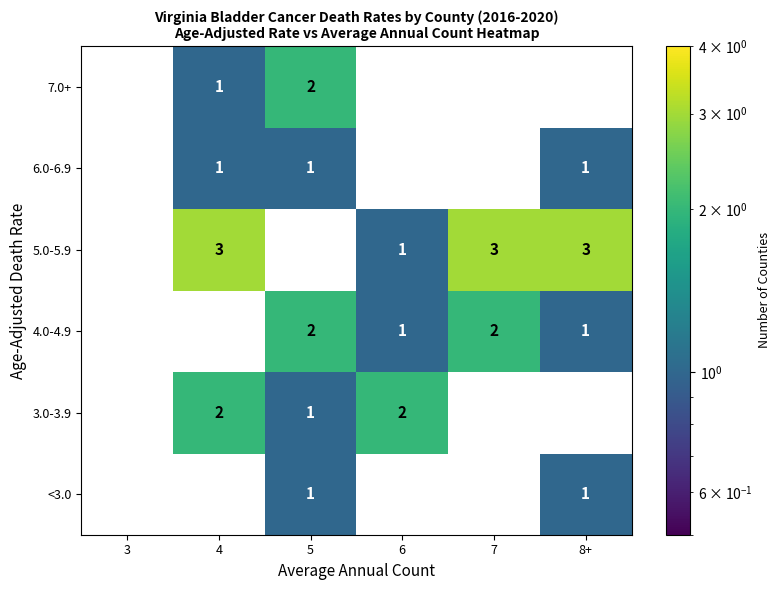

The value of 7.0+ at 4 is 1. True or false?

True